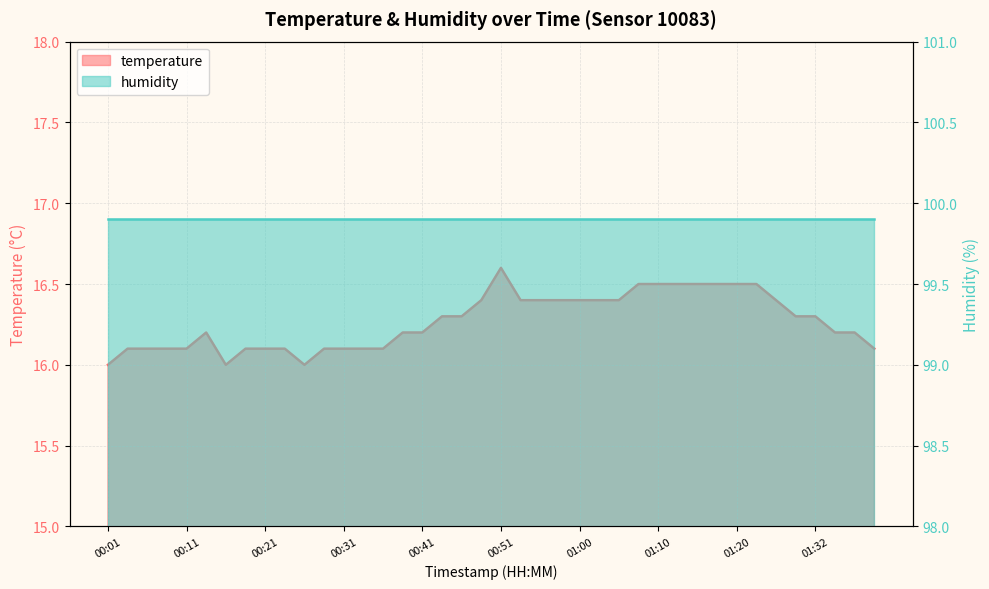

Approximately how many times larger is the value at 01:18 compared to 00:24?

1.0